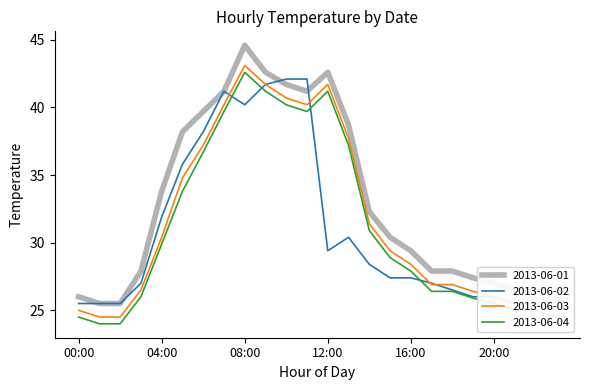

Which series ends up on top after the final intersection of 2013-06-02 and 2013-06-04?

2013-06-02